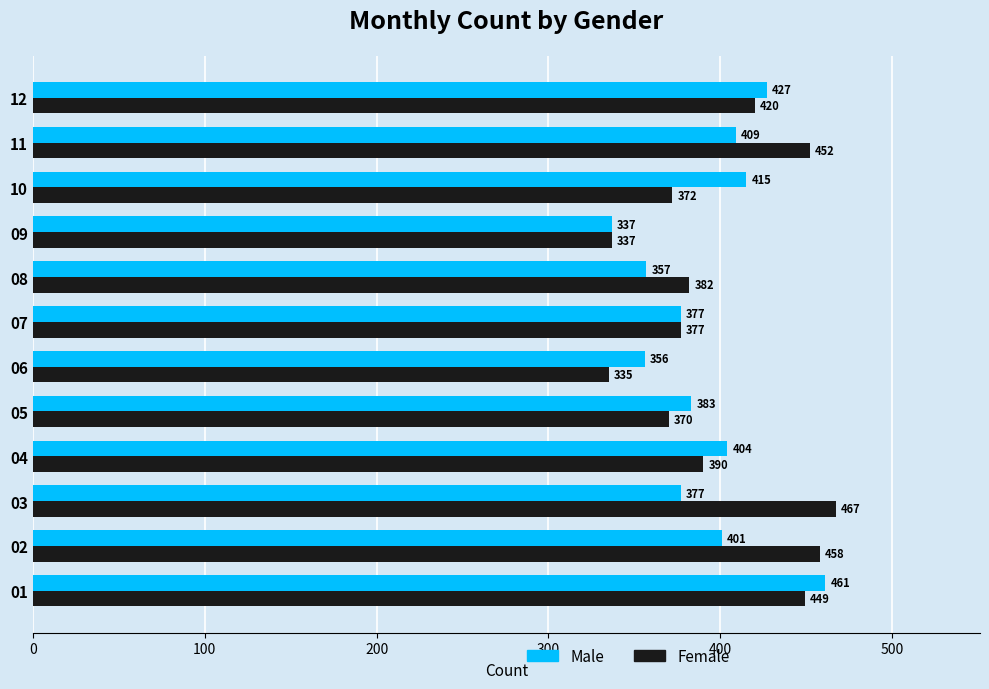

What is the maximum value shown in the chart?

467